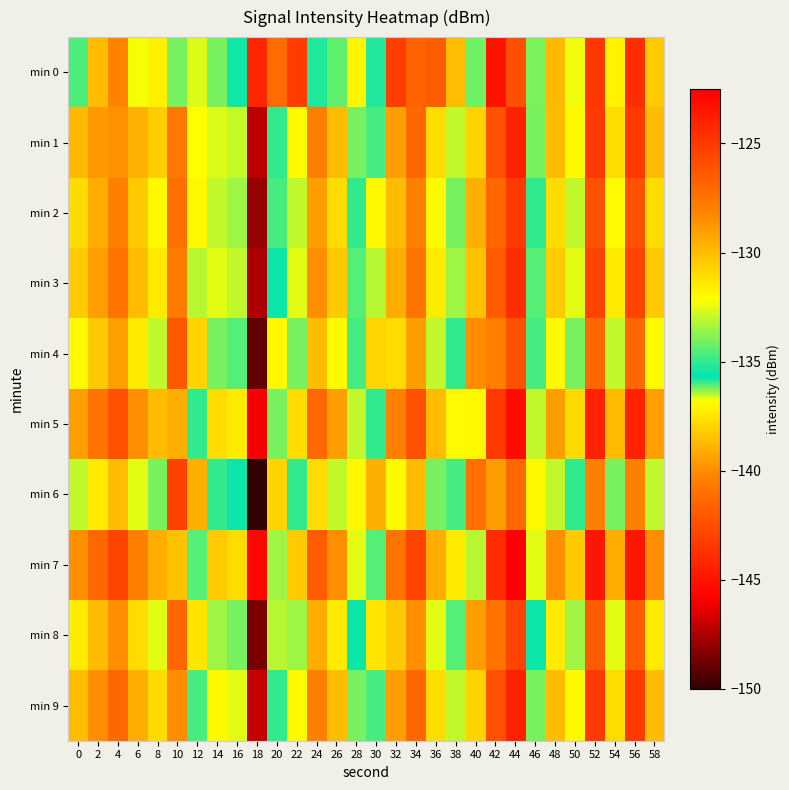

Reading left to right, what are all the values shown in this chart?

min 0: 0=-134.6	2=-130.0	4=-128.1	6=-132.3	8=-137.2	10=-134.0	12=-136.6	14=-134.0	16=-135.5	18=-144.2	20=-127.1	22=-143.3	24=-135.3	26=-134.3	28=-131.8	30=-135.9	32=-125.2	34=-126.8	36=-126.5	38=-130.0	40=-134.1	42=-123.3	44=-125.9	46=-134.0	48=-129.9	50=-132.4	52=-124.9	54=-131.8	56=-124.5	58=-130.5
min 1: 0=-129.9	2=-128.9	4=-128.6	6=-129.6	8=-130.5	10=-140.7	12=-136.8	14=-132.6	16=-132.9	18=-147.2	20=-135.0	22=-132.0	24=-128.0	26=-130.0	28=-134.0	30=-136.0	32=-129.0	34=-127.0	36=-131.0	38=-133.0	40=-138.0	42=-126.0	44=-124.0	46=-134.0	48=-130.0	50=-132.0	52=-125.0	54=-131.0	56=-125.0	58=-130.0
min 2: 0=-131.0	2=-129.5	4=-128.0	6=-130.5	8=-132.0	10=-141.0	12=-137.0	14=-133.0	16=-133.5	18=-148.0	20=-136.0	22=-133.0	24=-129.0	26=-131.0	28=-135.0	30=-137.0	32=-130.0	34=-128.0	36=-132.0	38=-134.0	40=-139.0	42=-127.0	44=-125.0	46=-135.0	48=-131.0	50=-133.0	52=-126.0	54=-132.0	56=-126.0	58=-131.0
min 3: 0=-130.5	2=-129.0	4=-127.5	6=-130.0	8=-131.5	10=-140.5	12=-136.5	14=-132.5	16=-133.0	18=-147.5	20=-135.5	22=-132.5	24=-128.5	26=-130.5	28=-134.5	30=-136.5	32=-129.5	34=-127.5	36=-131.5	38=-133.5	40=-138.5	42=-126.5	44=-124.5	46=-134.5	48=-130.5	50=-132.5	52=-125.5	54=-131.5	56=-125.5	58=-130.5
min 4: 0=-132.0	2=-130.5	4=-129.0	6=-131.5	8=-133.0	10=-142.0	12=-138.0	14=-134.0	16=-134.5	18=-149.0	20=-137.0	22=-134.0	24=-130.0	26=-132.0	28=-136.0	30=-138.0	32=-131.0	34=-129.0	36=-133.0	38=-135.0	40=-140.0	42=-128.0	44=-126.0	46=-136.0	48=-132.0	50=-134.0	52=-127.0	54=-133.0	56=-127.0	58=-132.0
min 5: 0=-129.0	2=-127.5	4=-126.0	6=-128.5	8=-130.0	10=-139.0	12=-135.0	14=-131.0	16=-131.5	18=-146.0	20=-134.0	22=-131.0	24=-127.0	26=-129.0	28=-133.0	30=-135.0	32=-128.0	34=-126.0	36=-130.0	38=-132.0	40=-137.0	42=-125.0	44=-123.0	46=-133.0	48=-129.0	50=-131.0	52=-124.0	54=-130.0	56=-124.0	58=-129.0
min 6: 0=-133.0	2=-131.5	4=-130.0	6=-132.5	8=-134.0	10=-143.0	12=-139.0	14=-135.0	16=-135.5	18=-150.0	20=-138.0	22=-135.0	24=-131.0	26=-133.0	28=-137.0	30=-139.0	32=-132.0	34=-130.0	36=-134.0	38=-136.0	40=-141.0	42=-129.0	44=-127.0	46=-137.0	48=-133.0	50=-135.0	52=-128.0	54=-134.0	56=-128.0	58=-133.0
min 7: 0=-128.5	2=-127.0	4=-125.5	6=-128.0	8=-129.5	10=-138.5	12=-134.5	14=-130.5	16=-131.0	18=-145.5	20=-133.5	22=-130.5	24=-126.5	26=-128.5	28=-132.5	30=-134.5	32=-127.5	34=-125.5	36=-129.5	38=-131.5	40=-136.5	42=-124.5	44=-122.5	46=-132.5	48=-128.5	50=-130.5	52=-123.5	54=-129.5	56=-123.5	58=-128.5
min 8: 0=-131.5	2=-130.0	4=-128.5	6=-131.0	8=-132.5	10=-141.5	12=-137.5	14=-133.5	16=-134.0	18=-148.5	20=-136.5	22=-133.5	24=-129.5	26=-131.5	28=-135.5	30=-137.5	32=-130.5	34=-128.5	36=-132.5	38=-134.5	40=-139.5	42=-127.5	44=-125.5	46=-135.5	48=-131.5	50=-133.5	52=-126.5	54=-132.5	56=-126.5	58=-131.5
min 9: 0=-130.0	2=-128.5	4=-127.0	6=-129.5	8=-131.0	10=-140.0	12=-136.0	14=-132.0	16=-132.5	18=-147.0	20=-135.0	22=-132.0	24=-128.0	26=-130.0	28=-134.0	30=-136.0	32=-129.0	34=-127.0	36=-131.0	38=-133.0	40=-138.0	42=-126.0	44=-124.0	46=-134.0	48=-130.0	50=-132.0	52=-125.0	54=-131.0	56=-125.0	58=-130.0